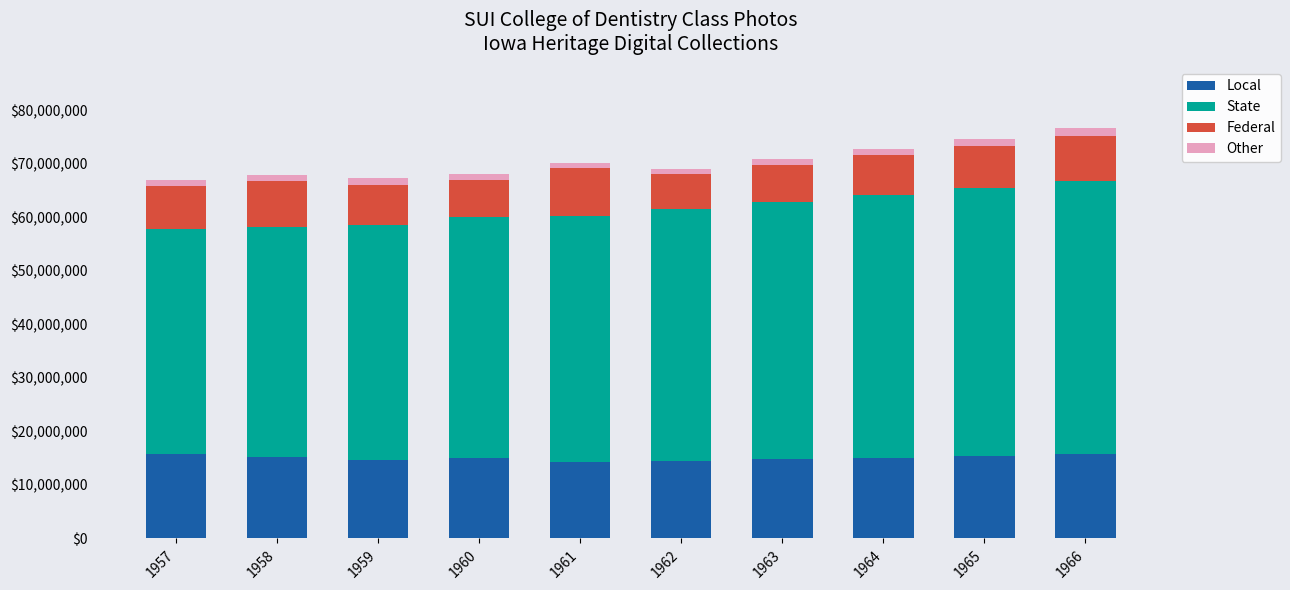

What is the sum of all Local values?

150300000